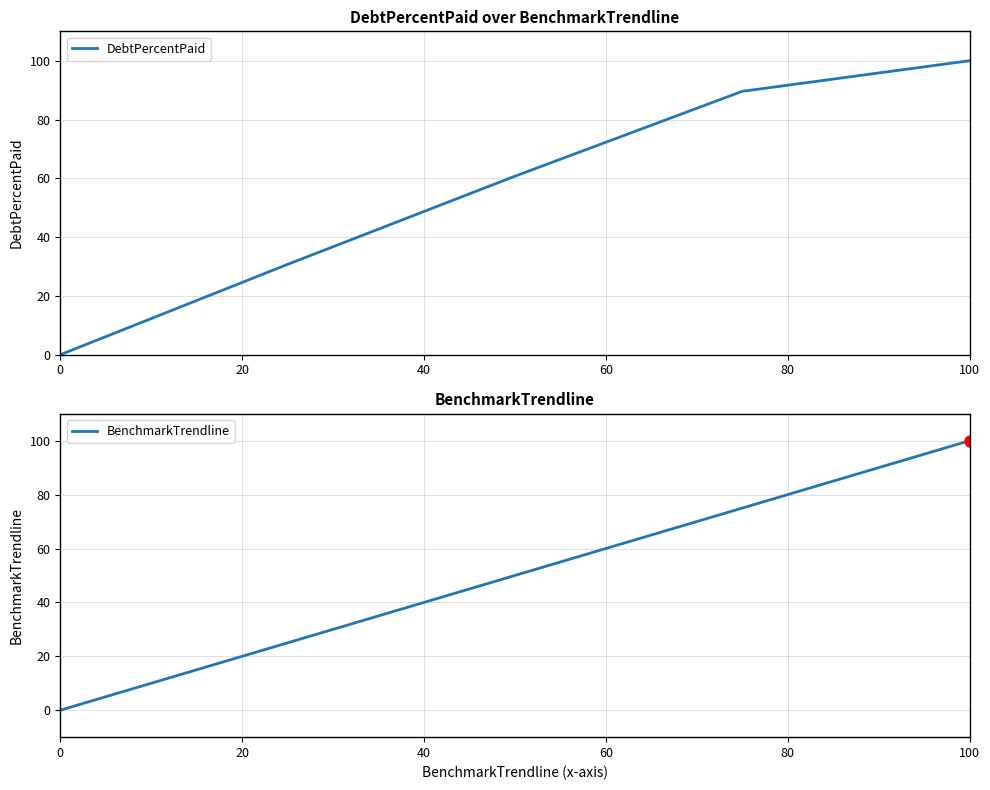

How many values in the DebtPercentPaid series are below 60?

2